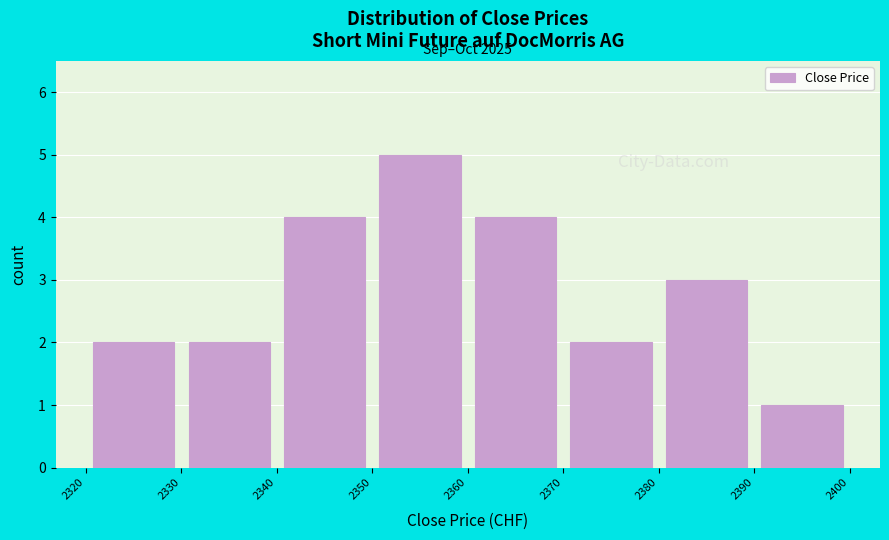

Over which range of the x-axis is the bar tallest?

2350 to 2360